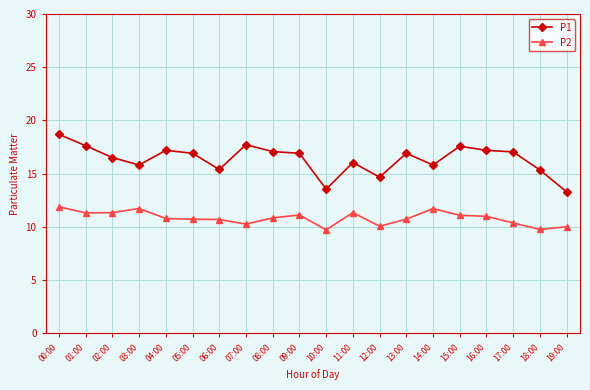

In P2, how many points are higher than both neighbors (excluding endpoints)?

4